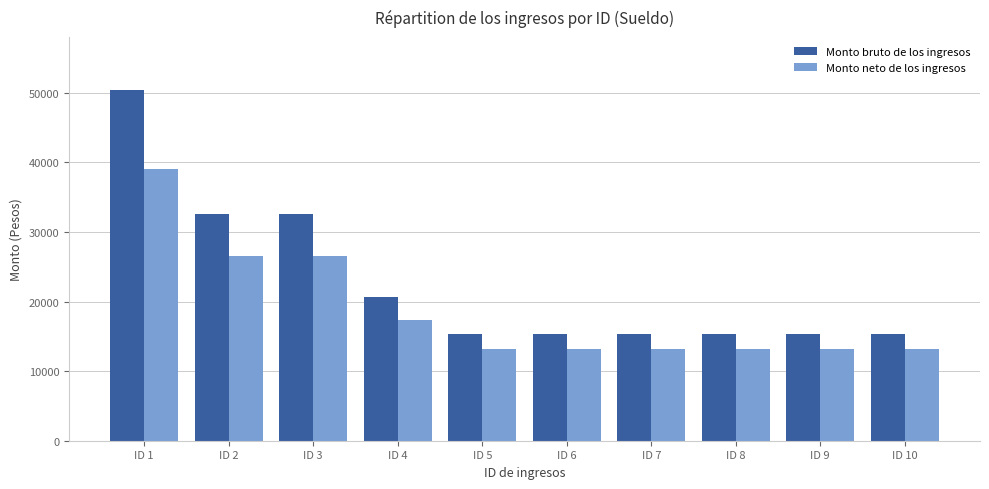

Is it true that Monto bruto de los ingresos equals 8038.8 at ID 6?

False